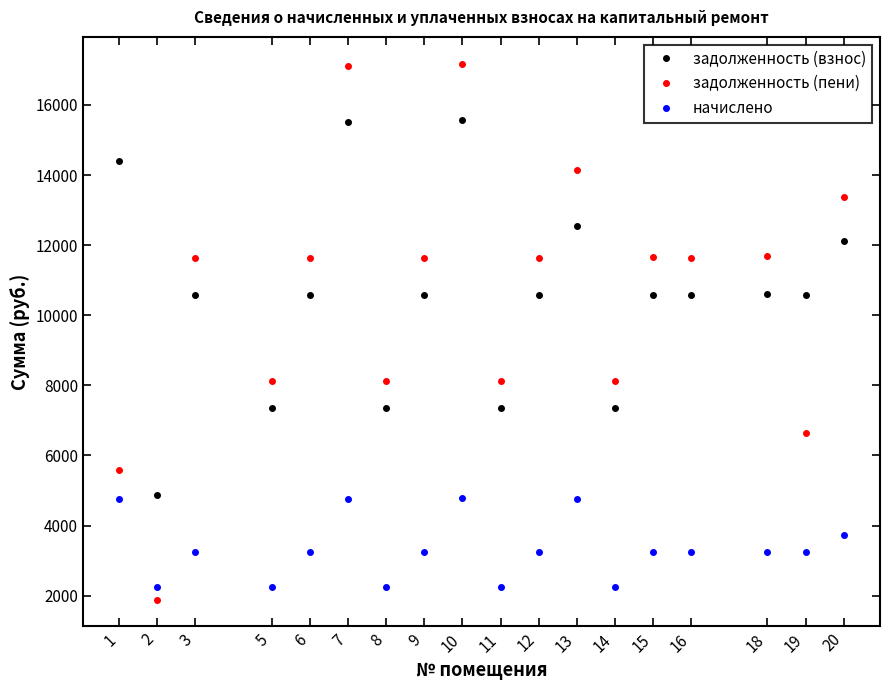

What is the sum of all задолженность (взнос) values?

189108.9